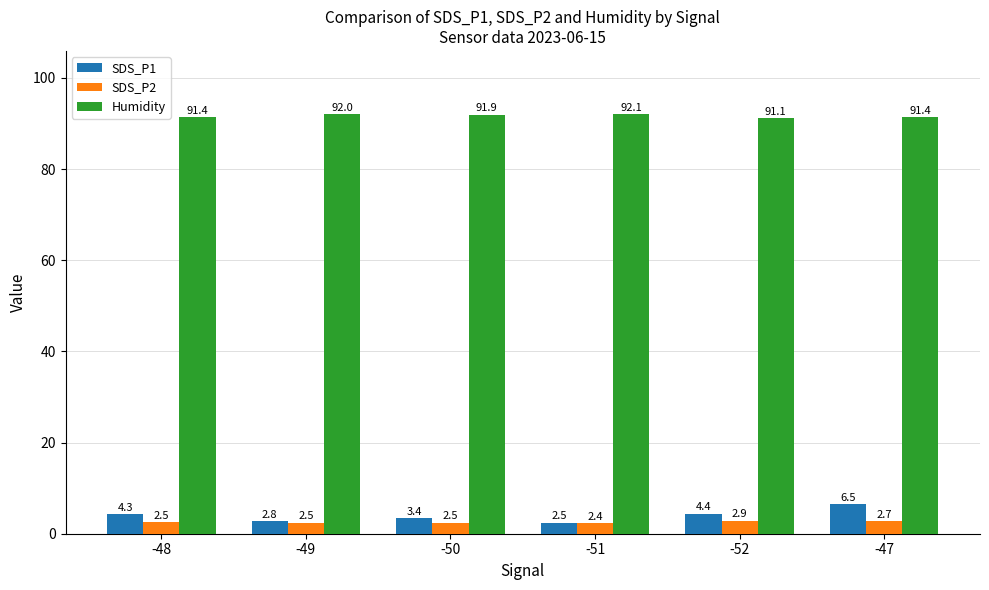

The value of Humidity at -49 is 27.9. True or false?

False